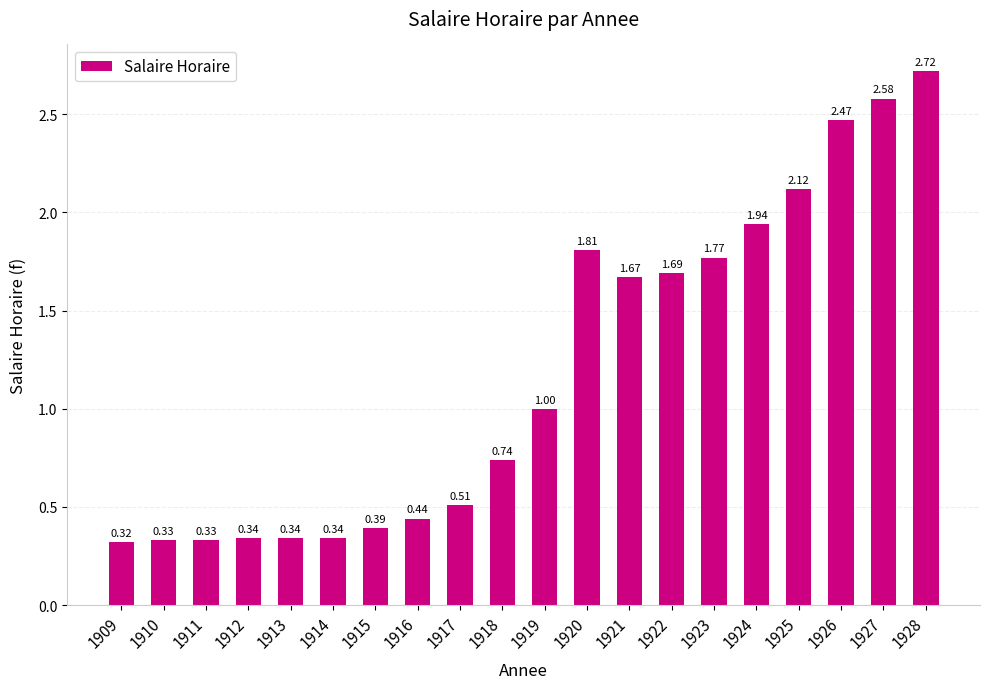

The value at 1913 is 0.1. True or false?

False